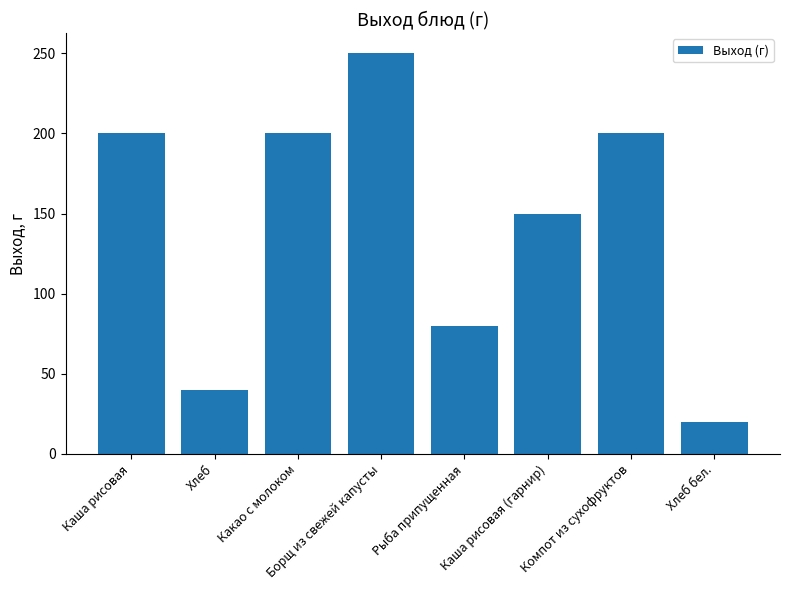

Reading left to right, list all the values displayed in this chart.

200	40	200	250	80	150	200	20